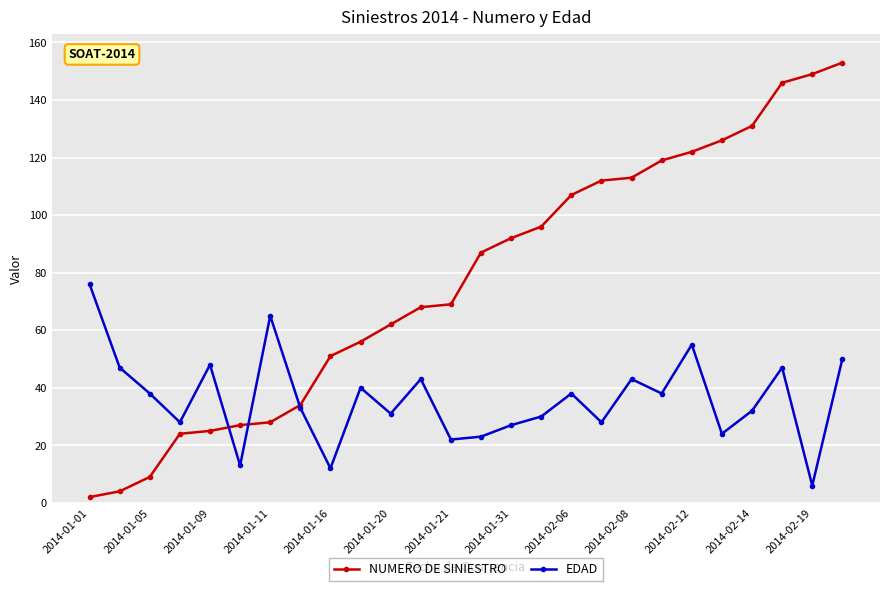

What is the sum of all NUMERO DE SINIESTRO values?

2012